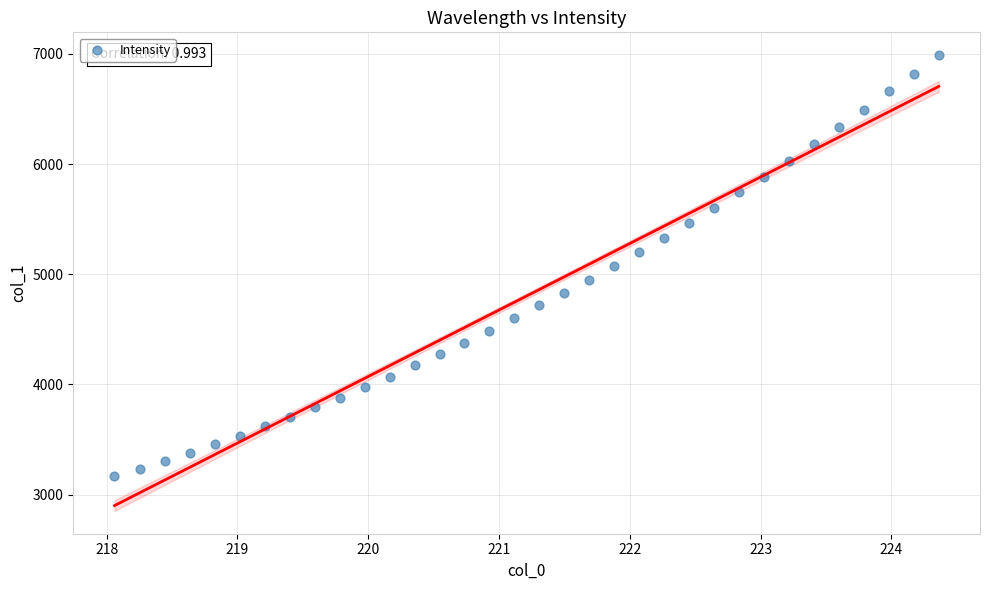

What is the range of X values (max minus min)?

6.3